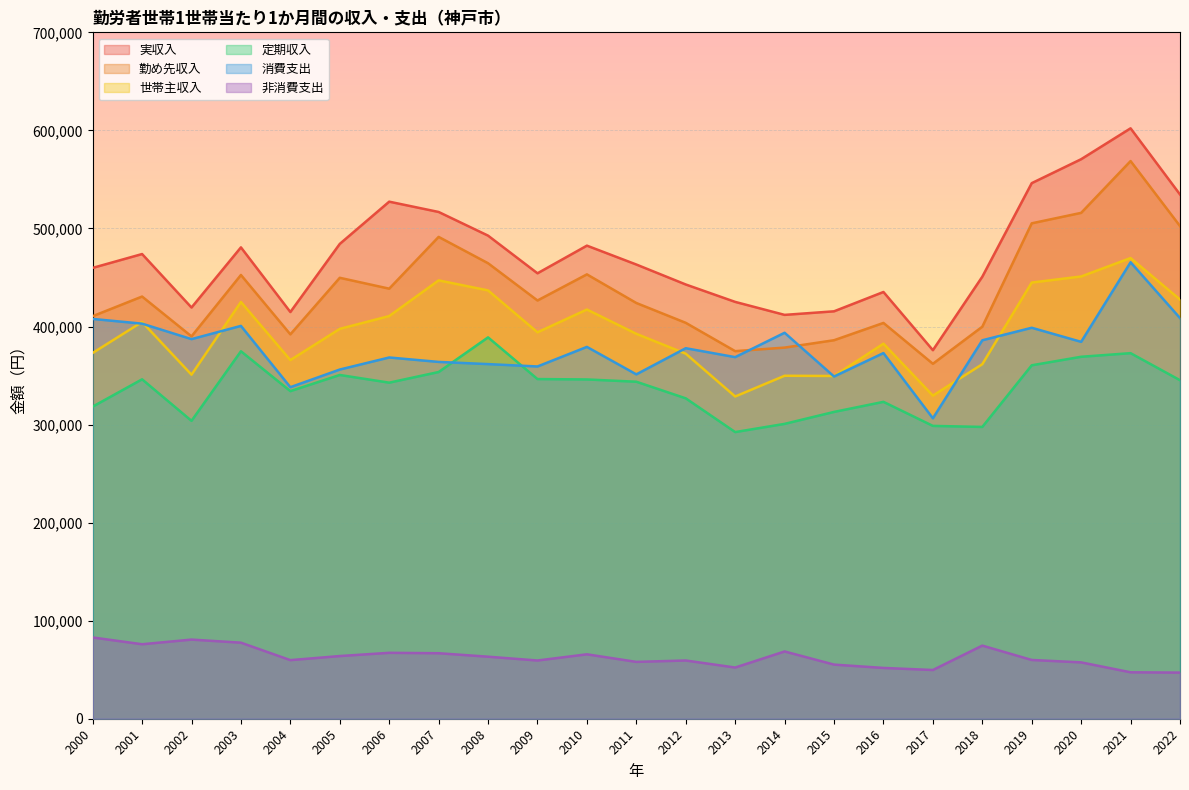

What is the average value of the 非消費支出 series?

62801